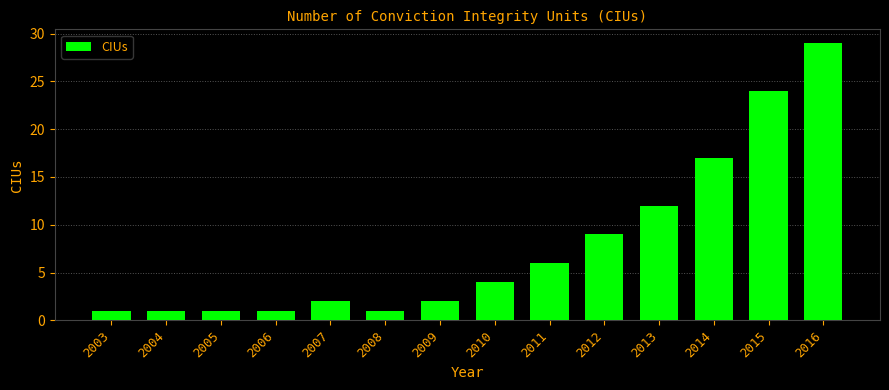

Reading left to right, list all the values displayed in this chart.

1	1	1	1	2	1	2	4	6	9	12	17	24	29